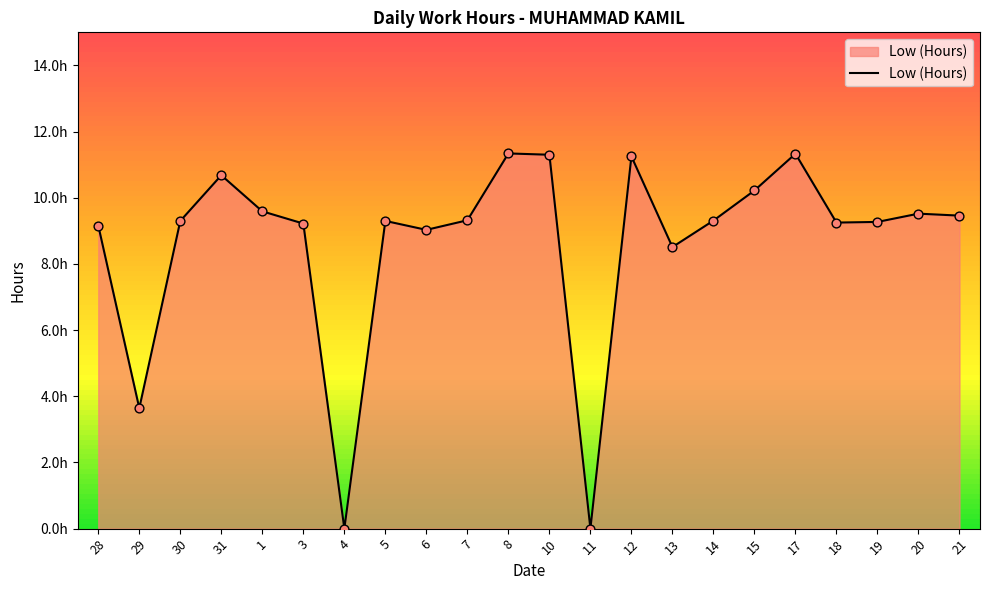

What is the change in value from 29 to 14?

+5.7